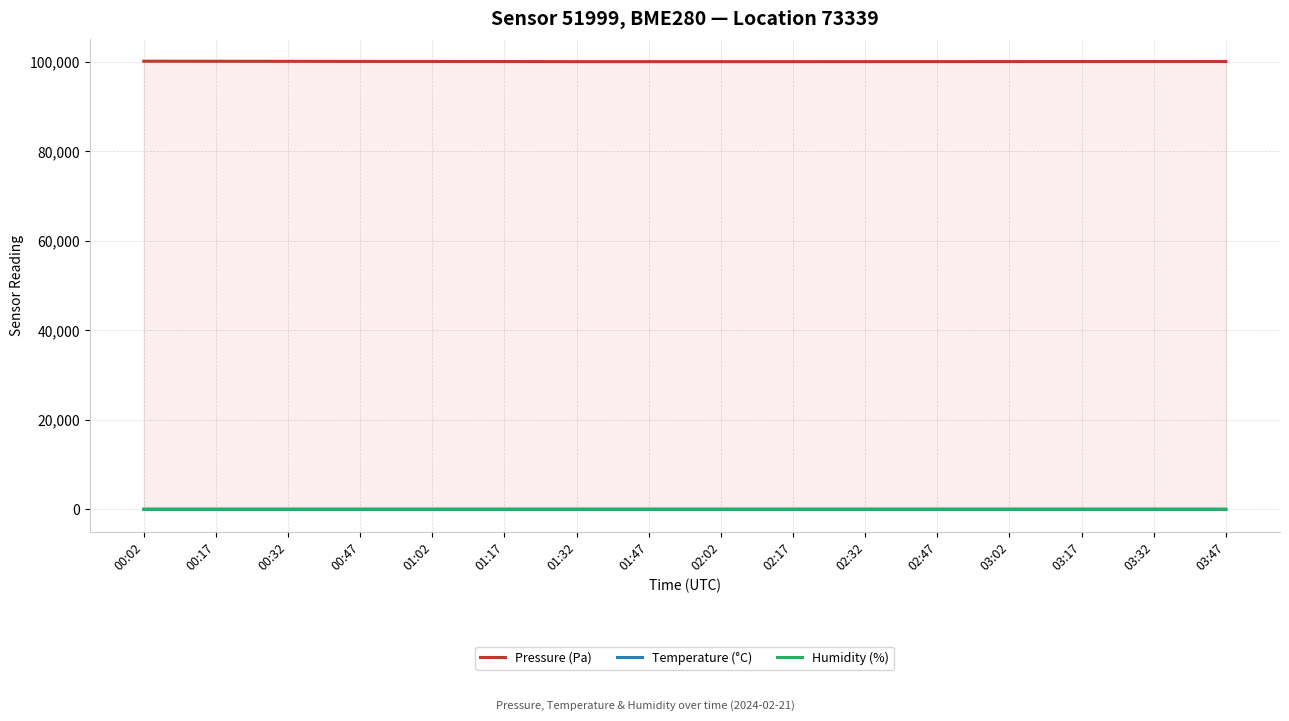

What are all the series names shown in the legend?

Pressure (Pa), Temperature (°C), Humidity (%)